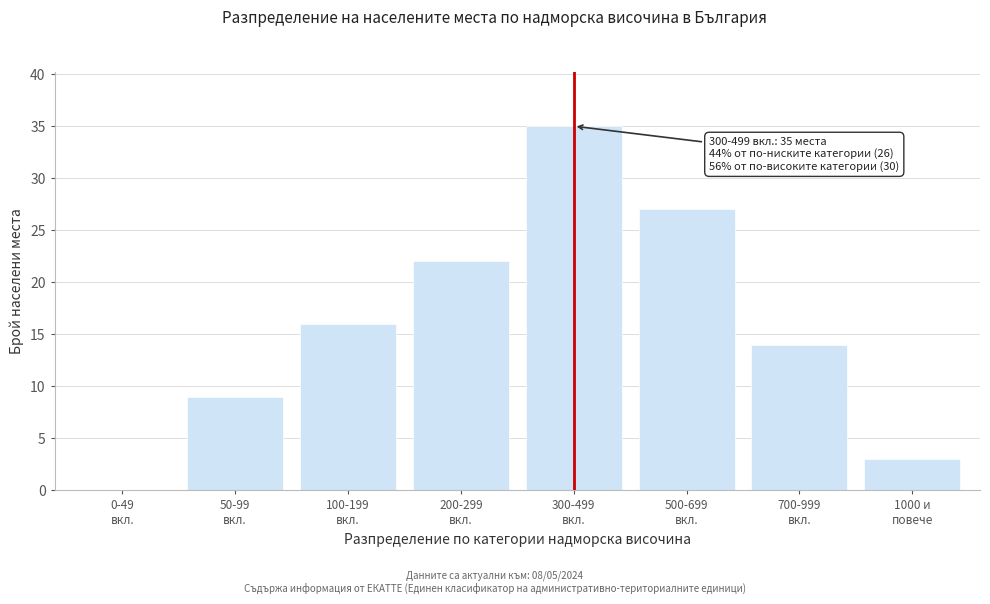

What is the greatest value displayed?

35